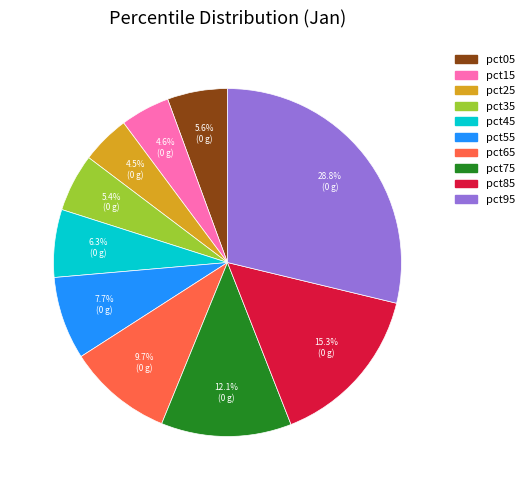

Between pct85 and pct25, which is larger?

pct85